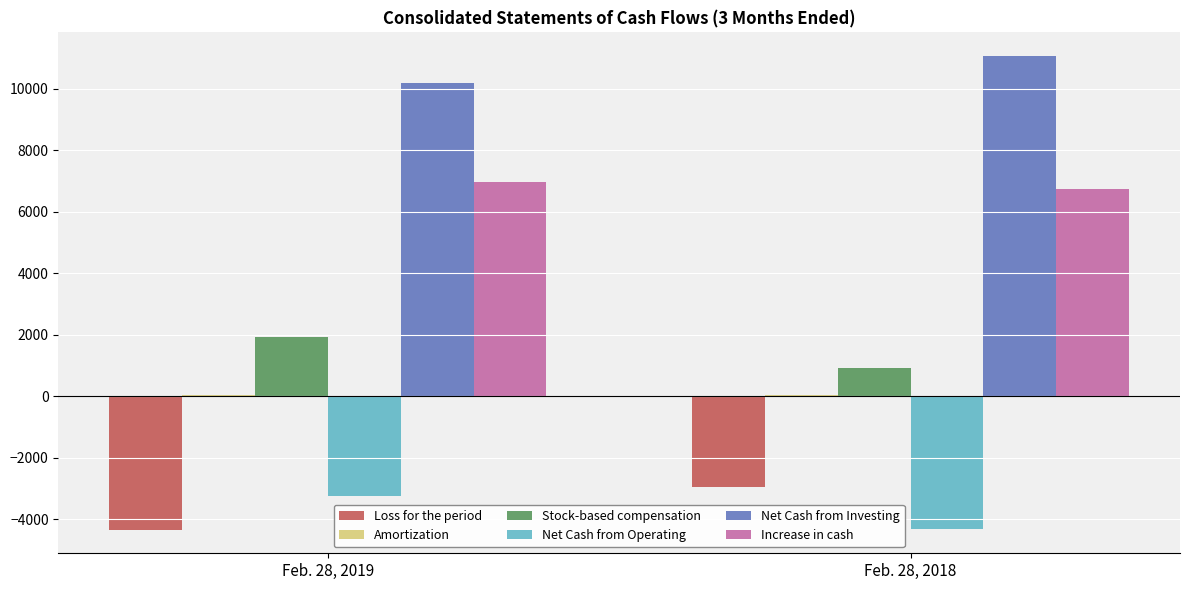

How many data points does each series have?

2